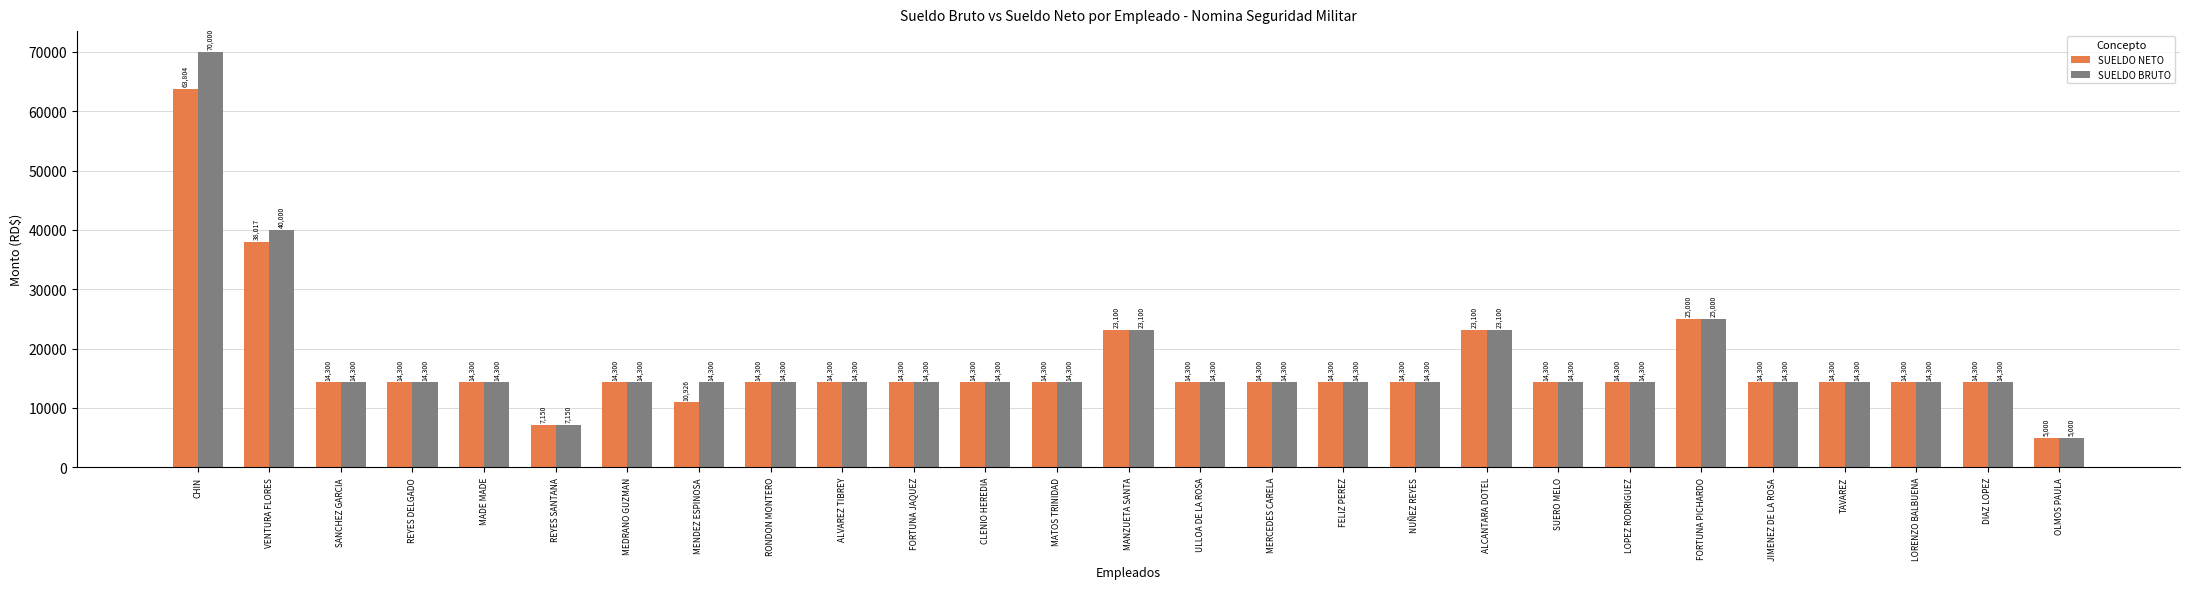

How many values in the SUELDO NETO series are below 14300?

3